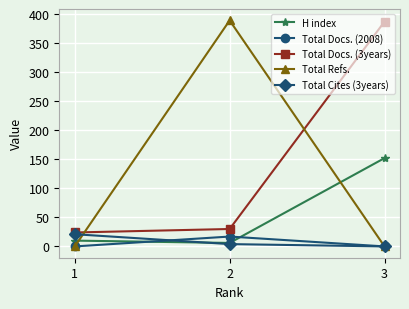

List the labels in order of Total Cites (3years) value, largest first.

1, 2, 3